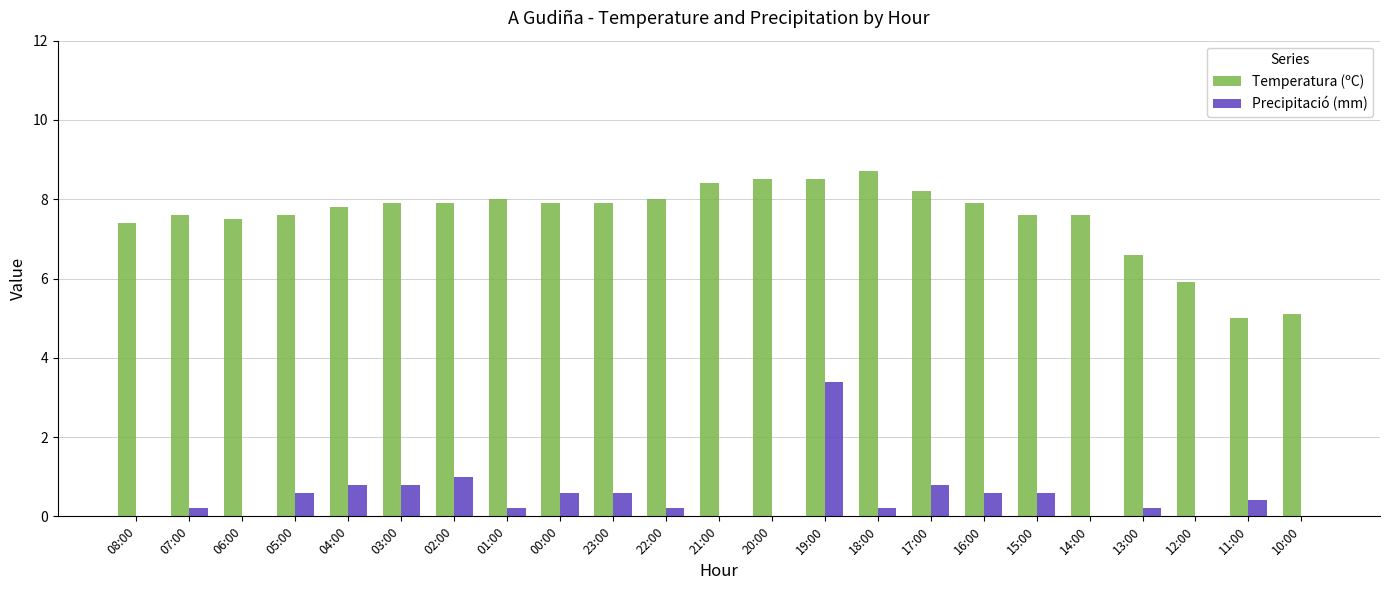

The value of Precipitació (mm) at 21:00 is -1.3. True or false?

False